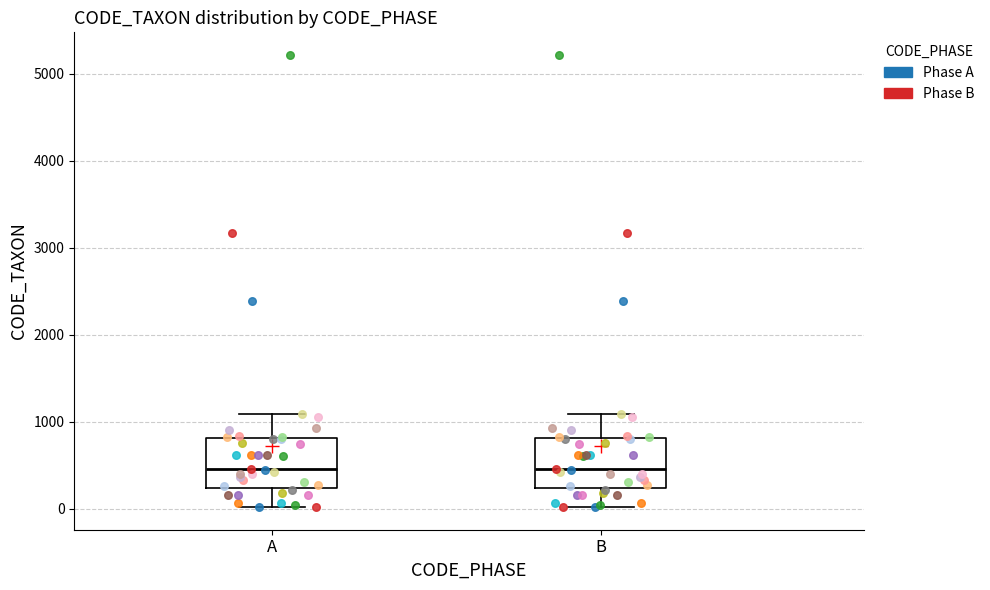

Where does the median line of the box for A sit on the y-axis? The values are not printed on the chart, so give them approximately, as read against the axis.

500